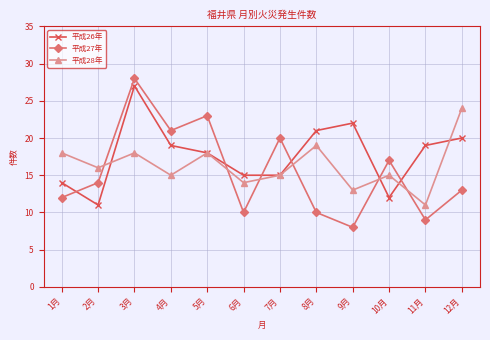

What is the greatest value displayed?

28